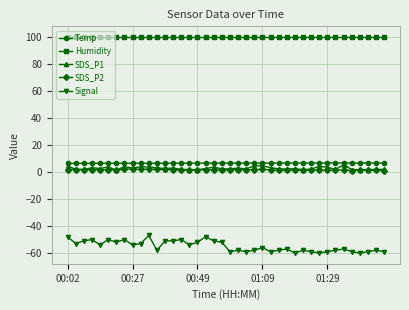

What is the sum of all Signal values?

-2199.0